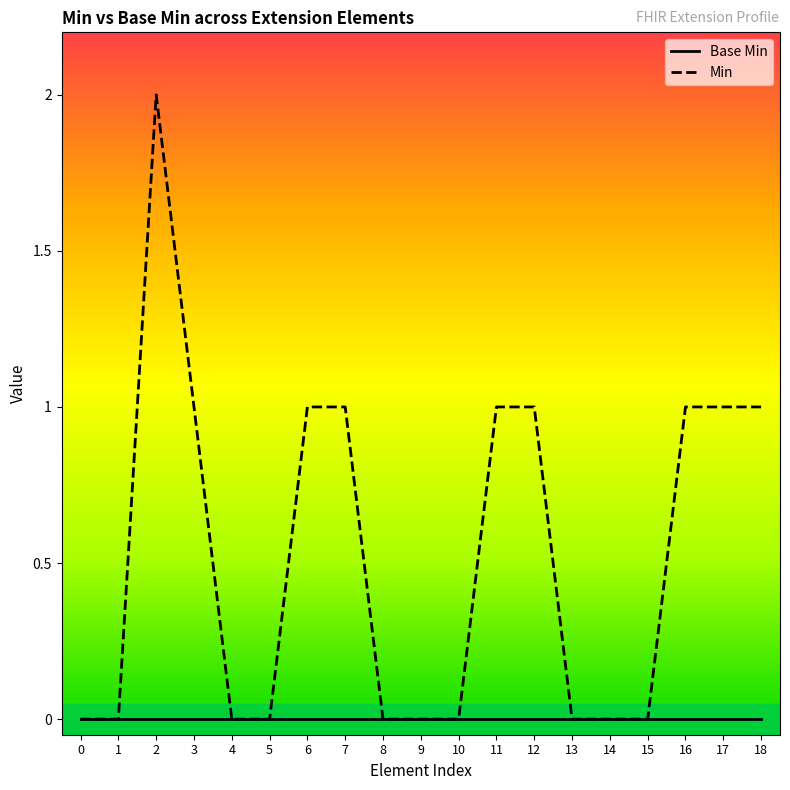

Reading right to left, what are all the values shown in this chart?

Base Min: 0	0	0	0	0	0	0	0	0	0	0	0	0	0	0	0	0	0	0
Min: 1	1	1	0	0	0	1	1	0	0	0	1	1	0	0	1	2	0	0